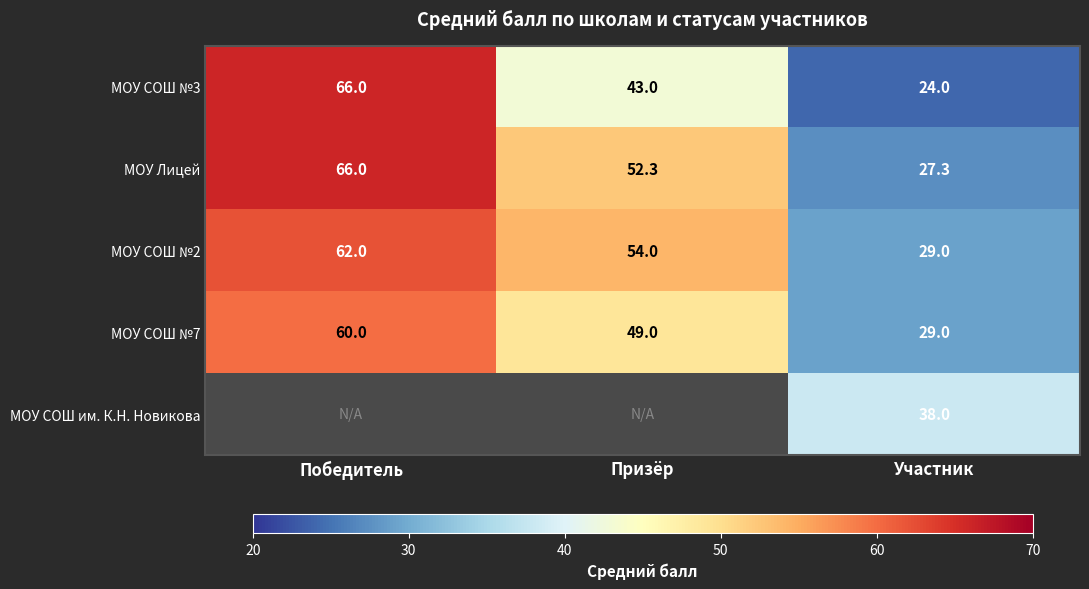

What is the maximum value for МОУ Лицей?

66.0